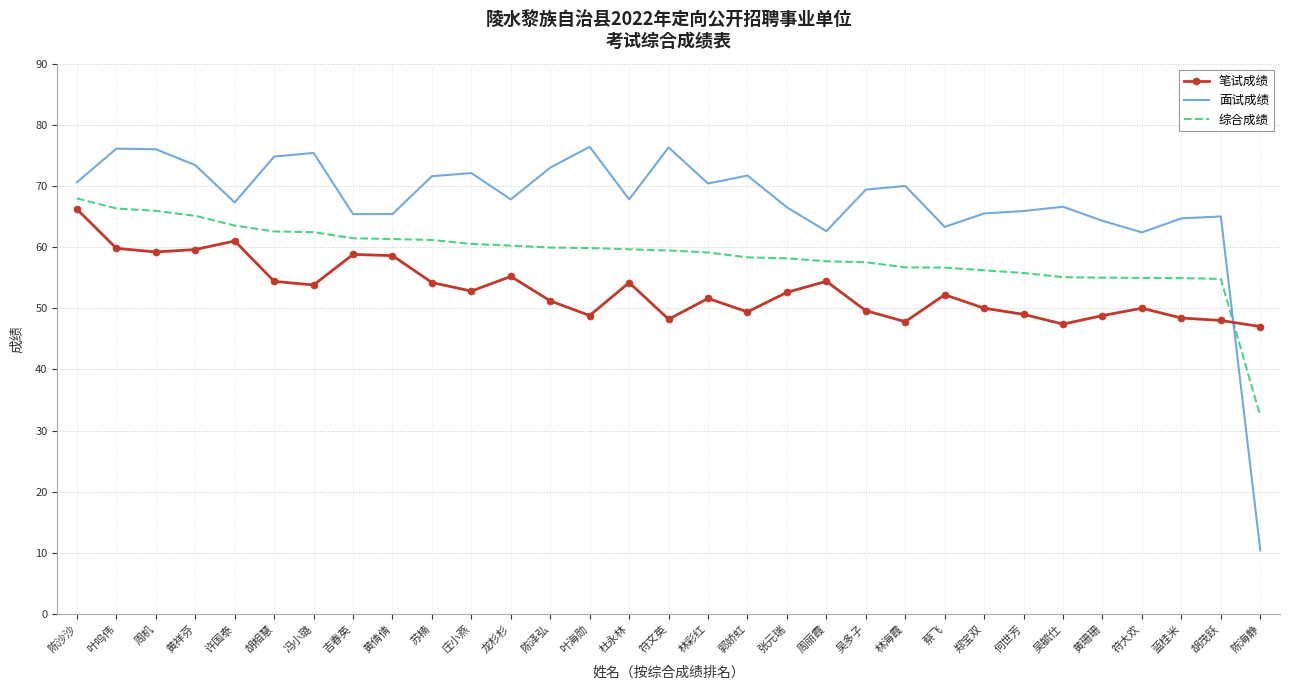

Is it true that 笔试成绩 equals 51.2 at 陈泽弘?

True